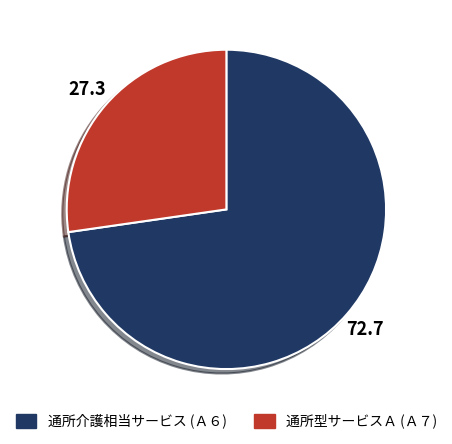

How many slices are in this pie chart?

2